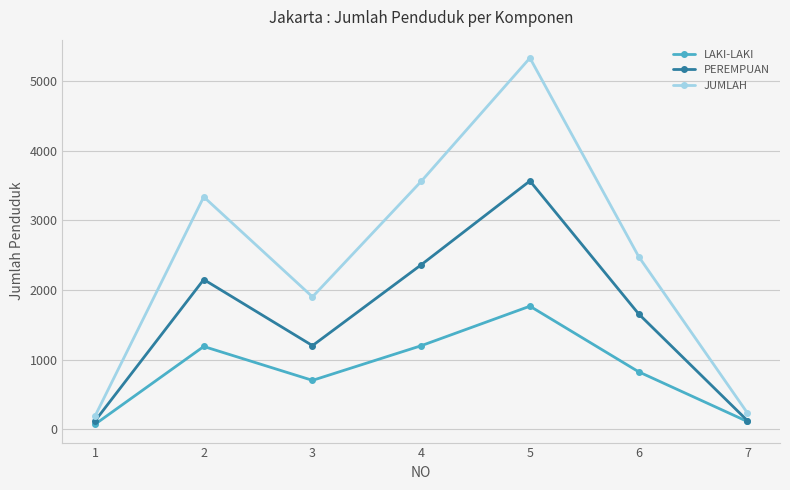

How many data points in JUMLAH are less than 2480?

3